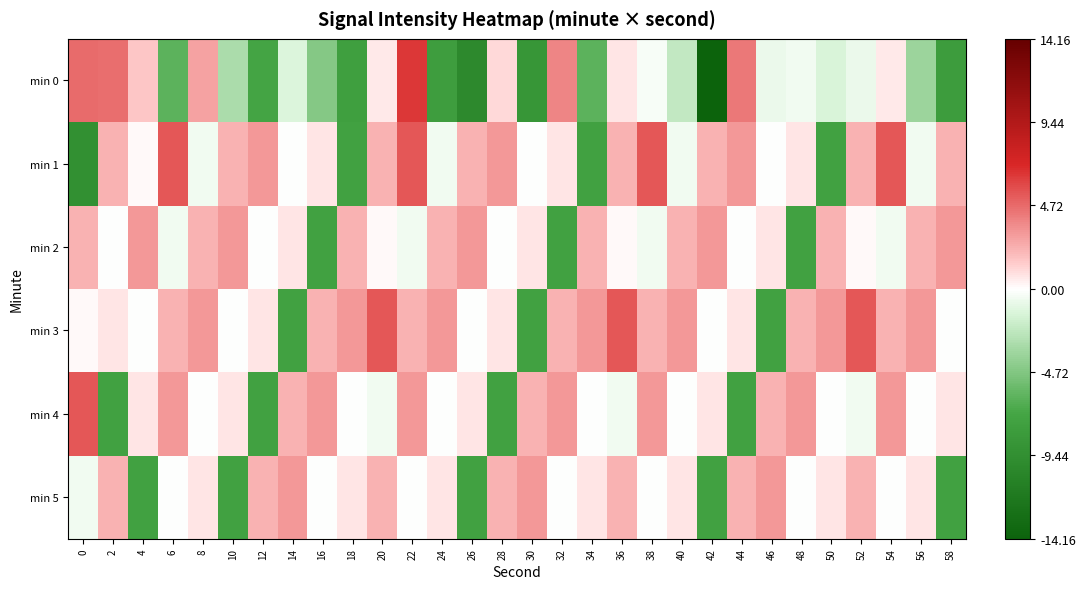

Reading left to right, what are all the values shown in this chart?

min 0: 0=4.7	2=4.6	4=1.6	6=-6.1	8=2.8	10=-3.1	12=-7.2	14=-1.3	16=-4.6	18=-7.7	20=0.6	22=6.5	24=-7.9	26=-10.0	28=1.0	30=-8.7	32=3.8	34=-6.1	36=0.7	38=-0.3	40=-2.2	42=-14.2	44=4.3	46=-0.7	48=-0.5	50=-1.4	52=-0.7	54=0.6	56=-3.7	58=-8.0
min 1: 0=-9.4	2=2.2	4=0.2	6=5.4	8=-0.5	10=2.3	12=3.1	14=-0.1	16=0.8	18=-7.4	20=2.2	22=5.4	24=-0.5	26=2.3	28=3.1	30=-0.1	32=0.8	34=-7.4	36=2.2	38=5.4	40=-0.5	42=2.3	44=3.1	46=-0.1	48=0.8	50=-7.4	52=2.2	54=5.4	56=-0.5	58=2.3
min 2: 0=2.2	2=-0.1	4=3.1	6=-0.5	8=2.3	10=3.1	12=-0.1	14=0.8	16=-7.4	18=2.3	20=0.2	22=-0.5	24=2.3	26=3.1	28=-0.1	30=0.8	32=-7.4	34=2.3	36=0.2	38=-0.5	40=2.3	42=3.1	44=-0.1	46=0.8	48=-7.4	50=2.3	52=0.2	54=-0.5	56=2.3	58=3.1
min 3: 0=0.2	2=0.8	4=-0.1	6=2.3	8=3.1	10=-0.1	12=0.8	14=-7.4	16=2.3	18=3.1	20=5.4	22=2.3	24=3.1	26=-0.1	28=0.8	30=-7.4	32=2.3	34=3.1	36=5.4	38=2.3	40=3.1	42=-0.1	44=0.8	46=-7.4	48=2.3	50=3.1	52=5.4	54=2.3	56=3.1	58=-0.1
min 4: 0=5.4	2=-7.4	4=0.8	6=3.1	8=-0.1	10=0.8	12=-7.4	14=2.3	16=3.1	18=-0.1	20=-0.5	22=3.1	24=-0.1	26=0.8	28=-7.4	30=2.3	32=3.1	34=-0.1	36=-0.5	38=3.1	40=-0.1	42=0.8	44=-7.4	46=2.3	48=3.1	50=-0.1	52=-0.5	54=3.1	56=-0.1	58=0.8
min 5: 0=-0.5	2=2.3	4=-7.4	6=-0.1	8=0.8	10=-7.4	12=2.3	14=3.1	16=-0.1	18=0.8	20=2.3	22=-0.1	24=0.8	26=-7.4	28=2.3	30=3.1	32=-0.1	34=0.8	36=2.3	38=-0.1	40=0.8	42=-7.4	44=2.3	46=3.1	48=-0.1	50=0.8	52=2.3	54=-0.1	56=0.8	58=-7.4